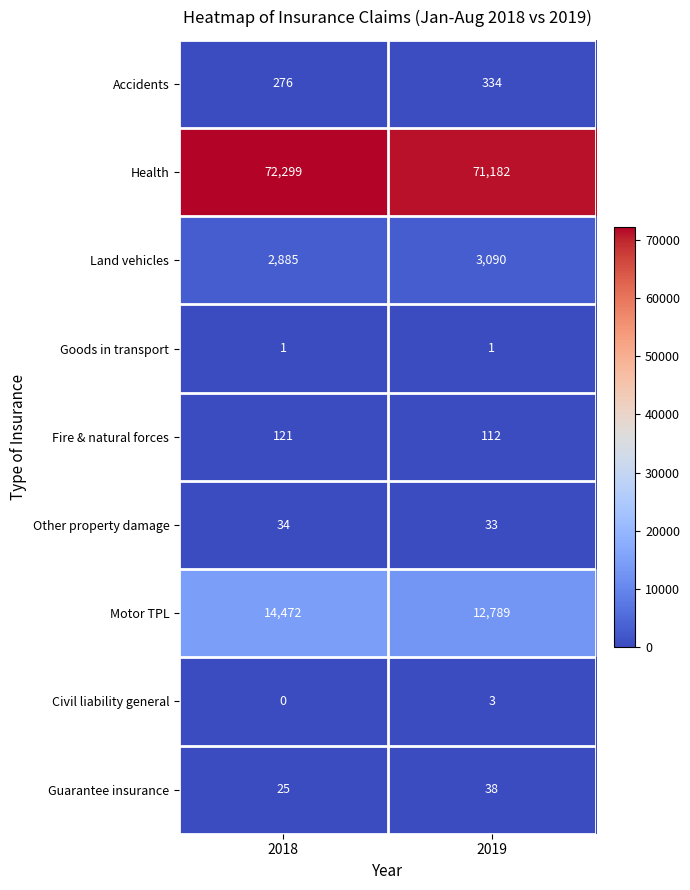

Which series has the largest range (max minus min)?

Motor TPL